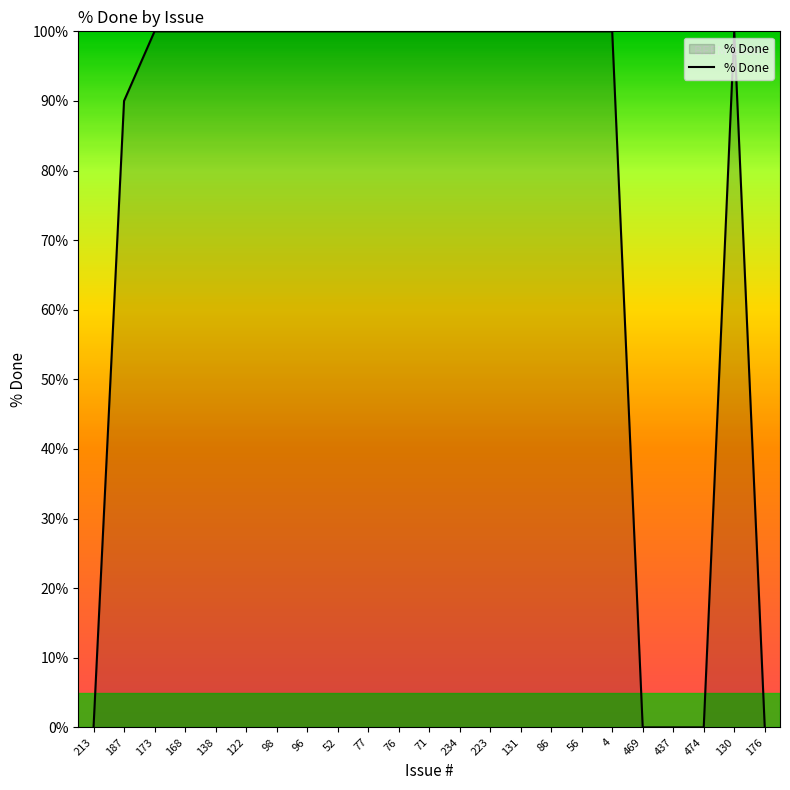

Reading left to right, what are all the values shown in this chart?

213=0	187=90	173=100	168=100	138=100	122=100	98=100	96=100	52=100	77=100	76=100	71=100	234=100	223=100	131=100	86=100	56=100	4=100	469=0	437=0	474=0	130=100	176=0